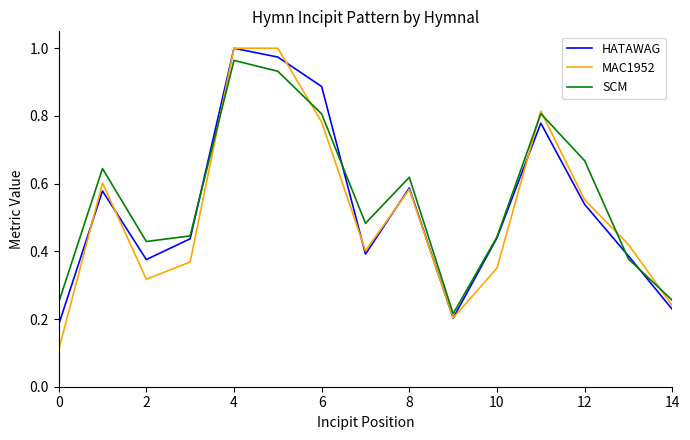

Which series has the widest spread of values?

MAC1952